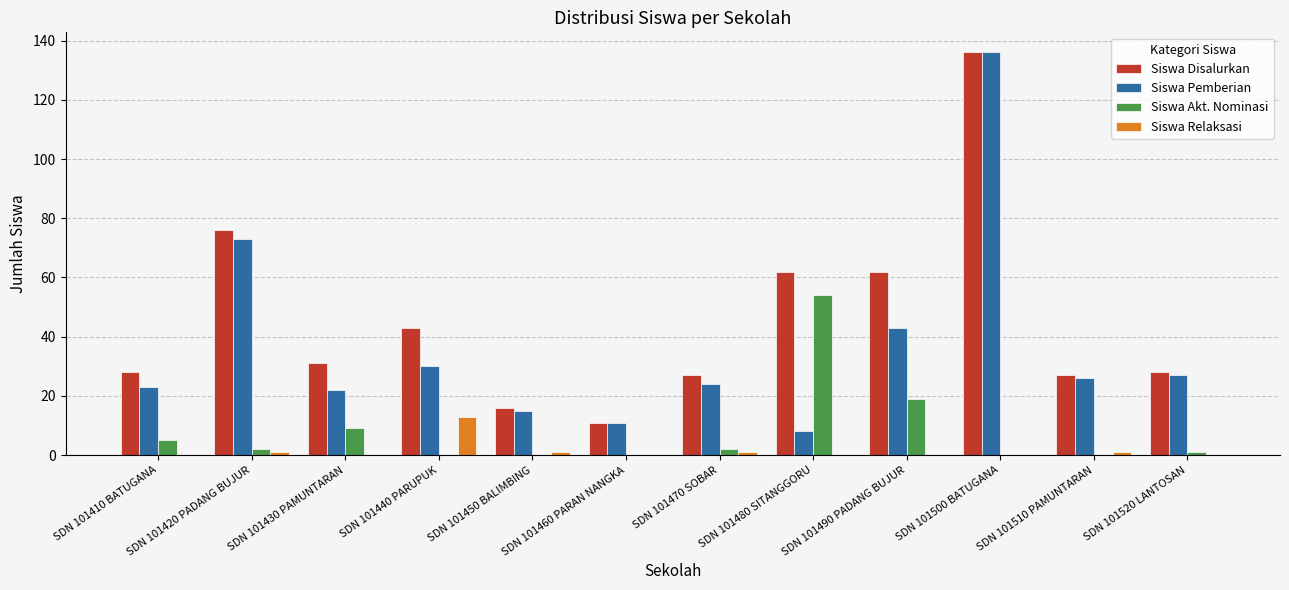

What are all the series names shown in the legend?

Siswa Disalurkan, Siswa Pemberian, Siswa Akt. Nominasi, Siswa Relaksasi